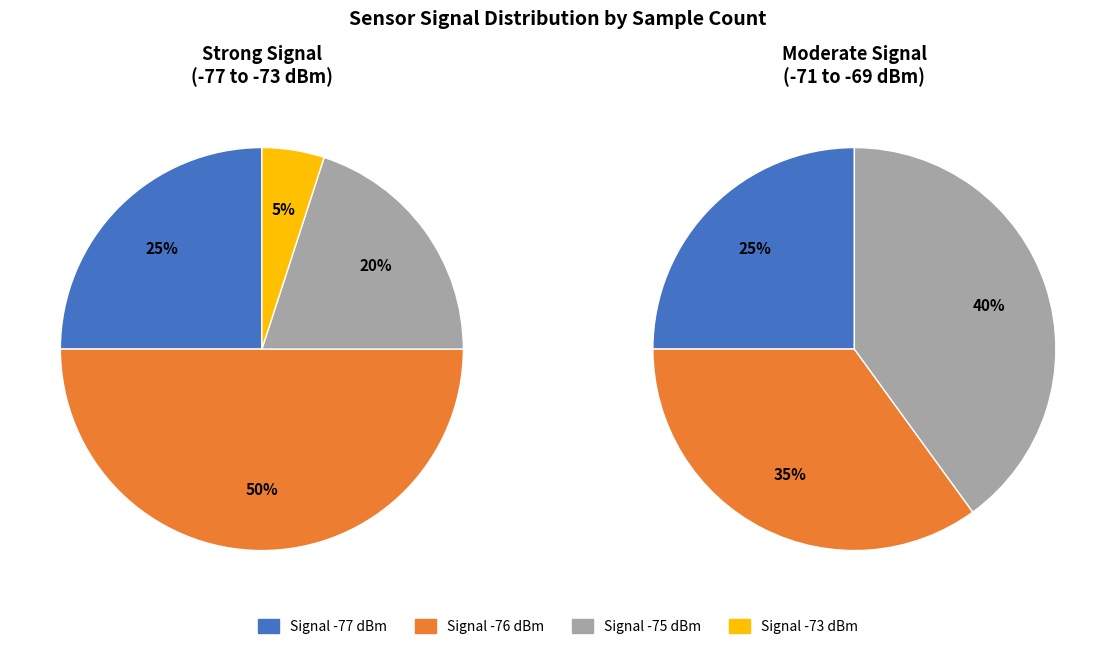

Is it true that 2 is 17% of the pie?

False